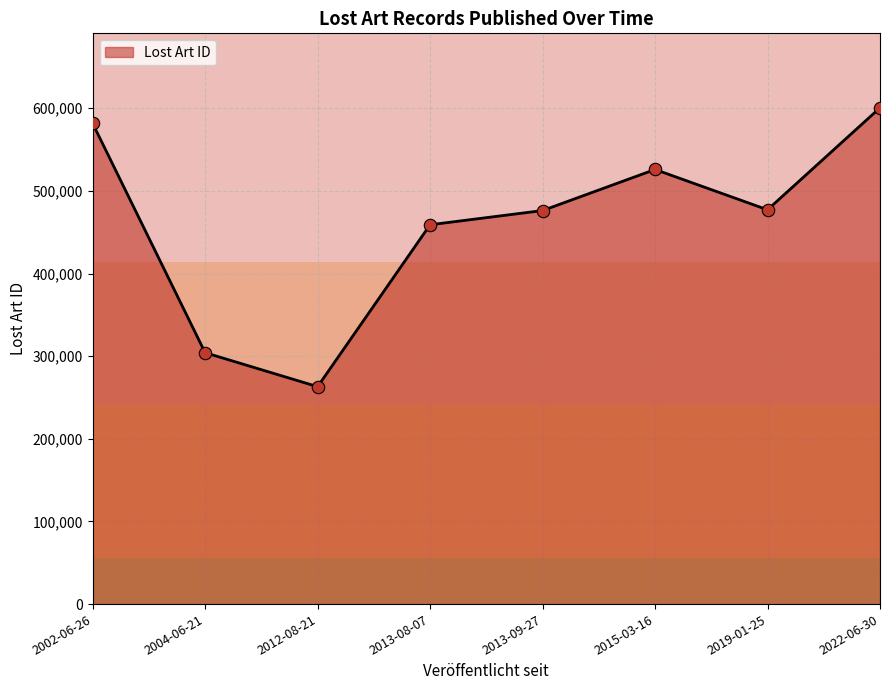

What is the ratio of the value at 2015-03-16 to the value at 2013-08-07?

1.1